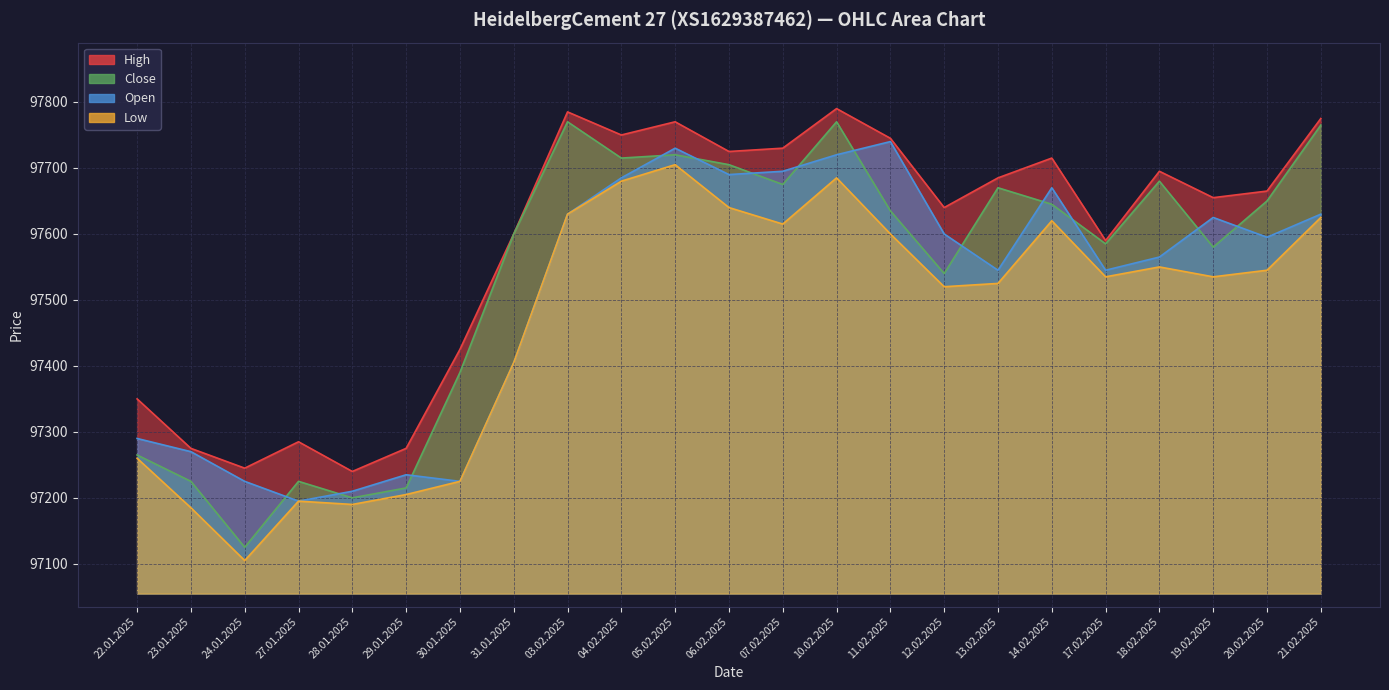

In Close, how many points are lower than both neighbors (excluding endpoints)?

7